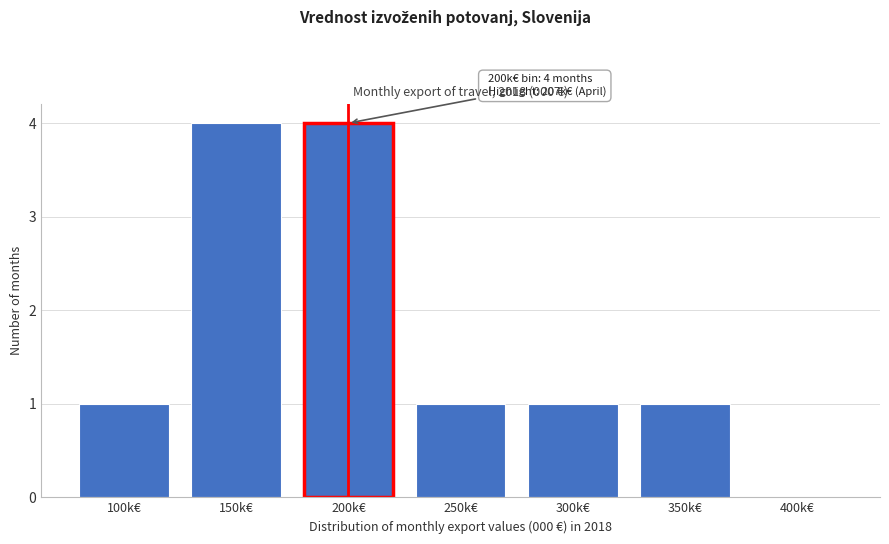

Reading left to right, transcribe all the data shown in this chart.

100k€=1	150k€=4	200k€=4	250k€=1	300k€=1	350k€=1	400k€=0